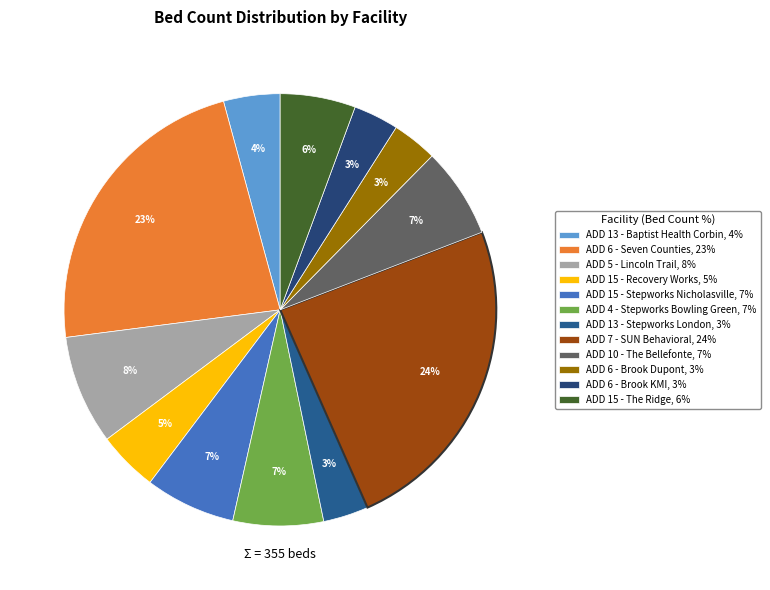

Combined, do ADD 7 - SUN Behavioral and ADD 15 - Stepworks Nicholasville account for over 50%?

No